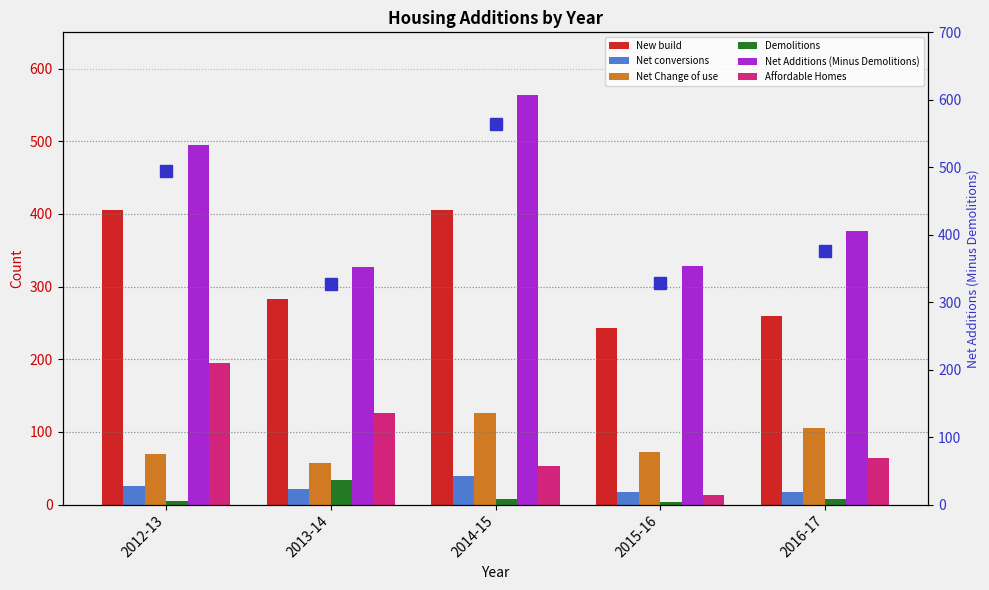

At which label does Net Additions (Minus Demolitions) first exceed 376?

2012-13